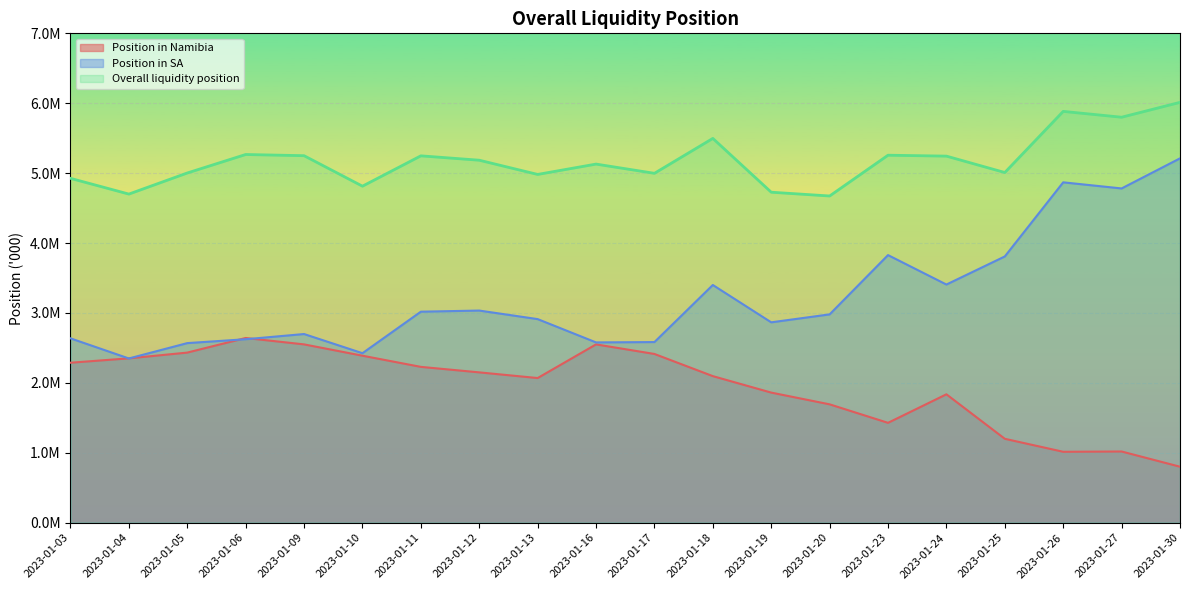

How many interior local peaks does the Position in SA series have?

5